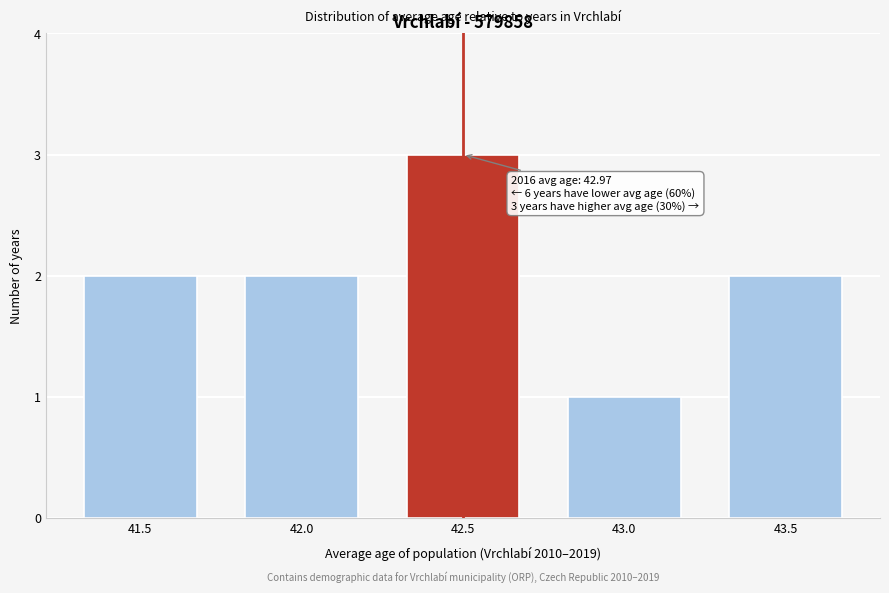

Reading left to right, extract all data points from this chart.

41.5=2	42.0=2	42.5=3	43.0=1	43.5=2